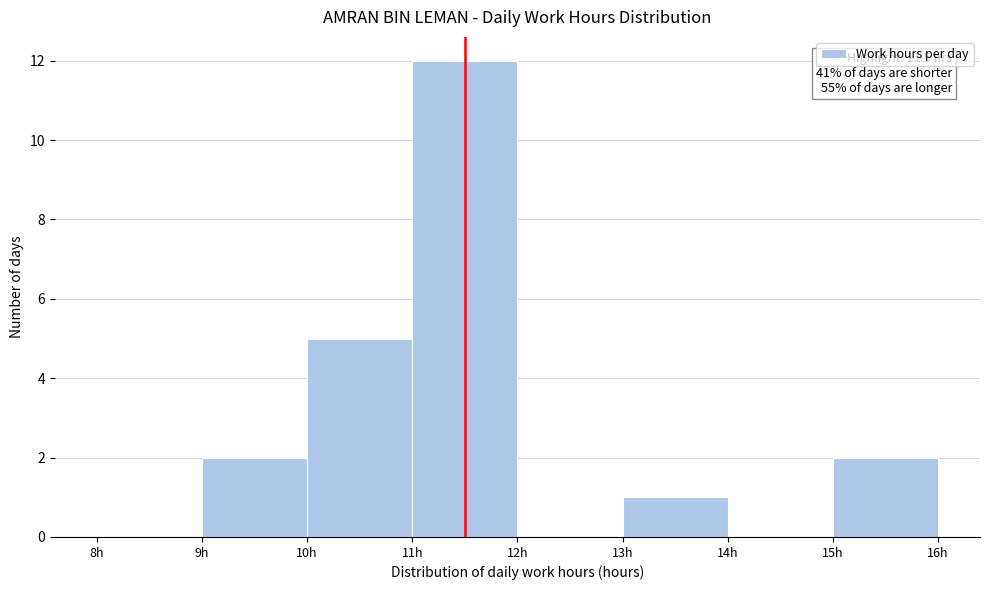

Over which range of the x-axis is the bar tallest?

11 to 12